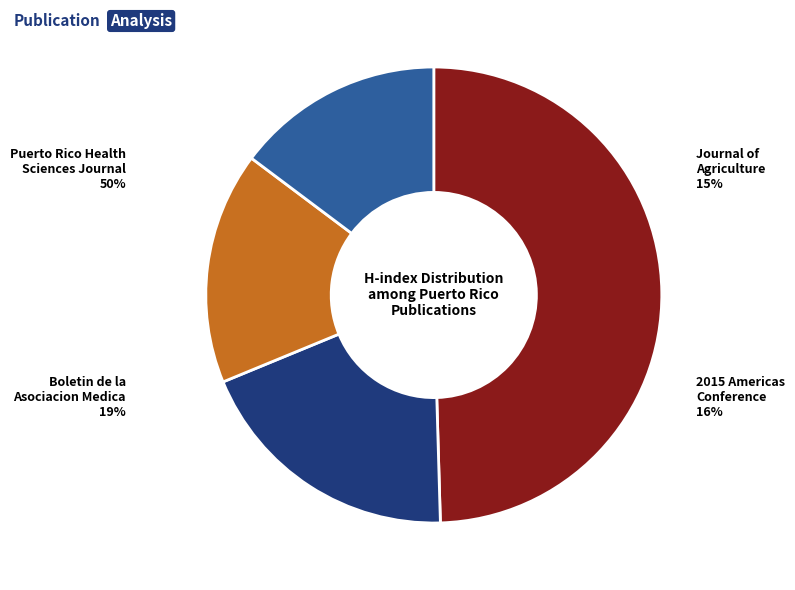

To the nearest percent, what is the difference between the largest and smallest slice percentages?

35%